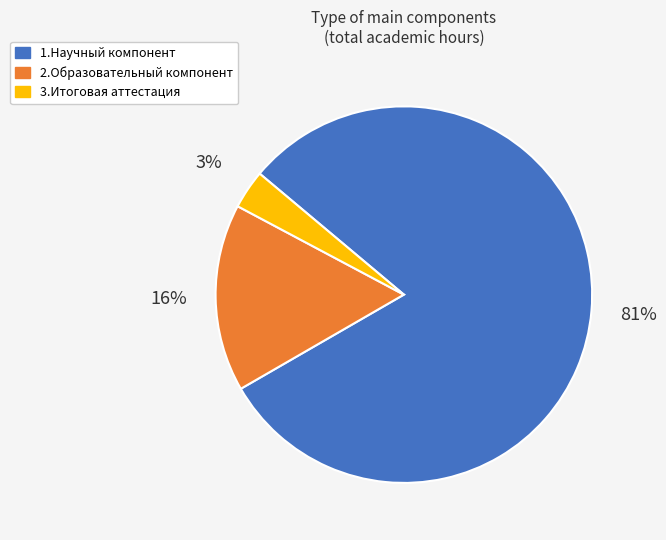

What percentage is the 2.Образовательный компонент slice, to the nearest percent?

16%